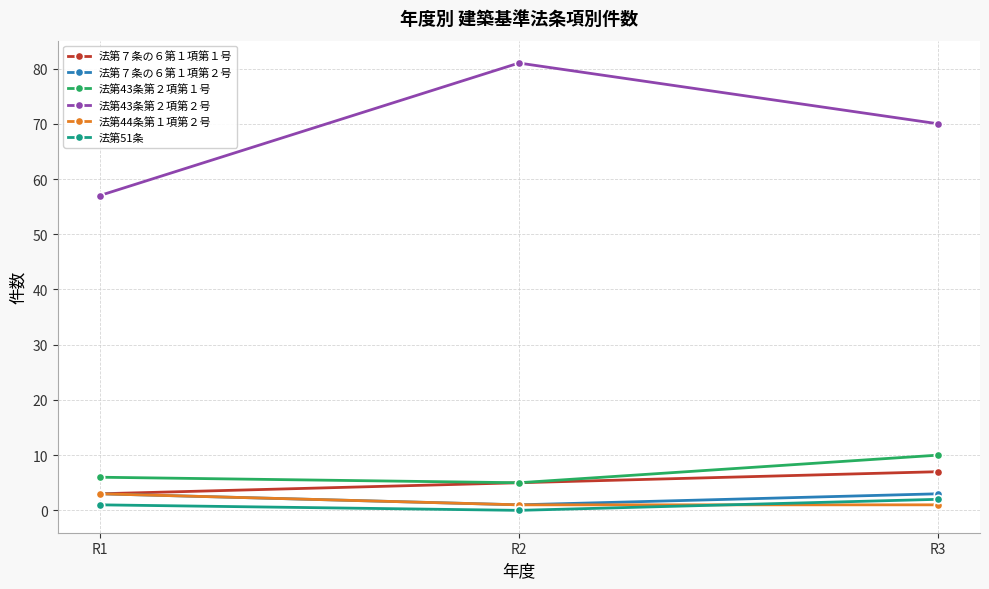

How many 法第43条第２項第１号 values are between 5 and 10?

3